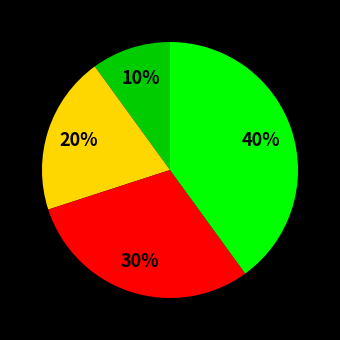

Is there any slice that represents more than half of the pie?

No